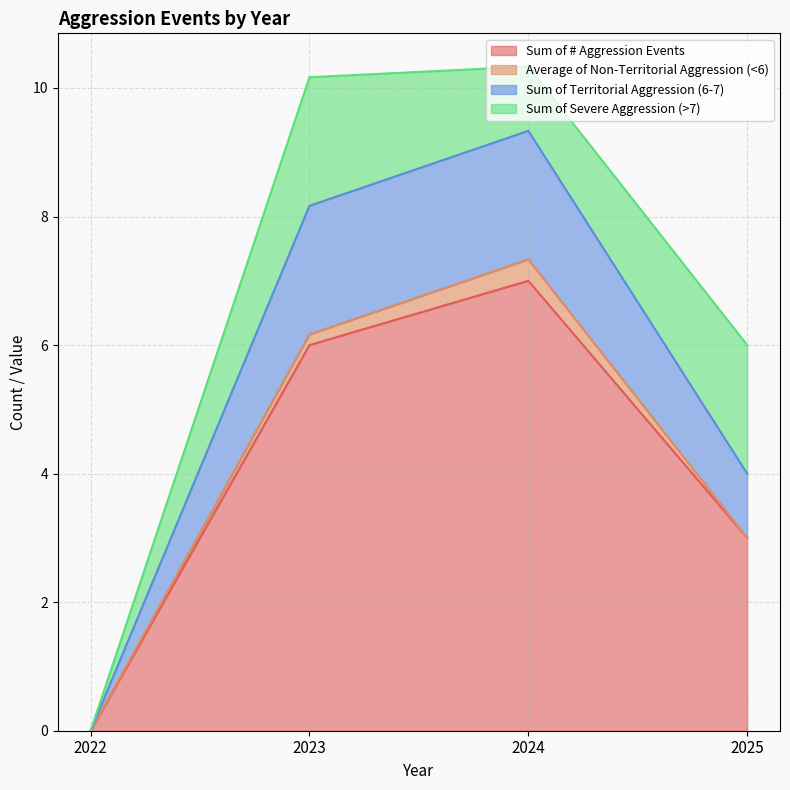

The value of Sum of # Aggression Events at 2023 is 6.0. True or false?

True